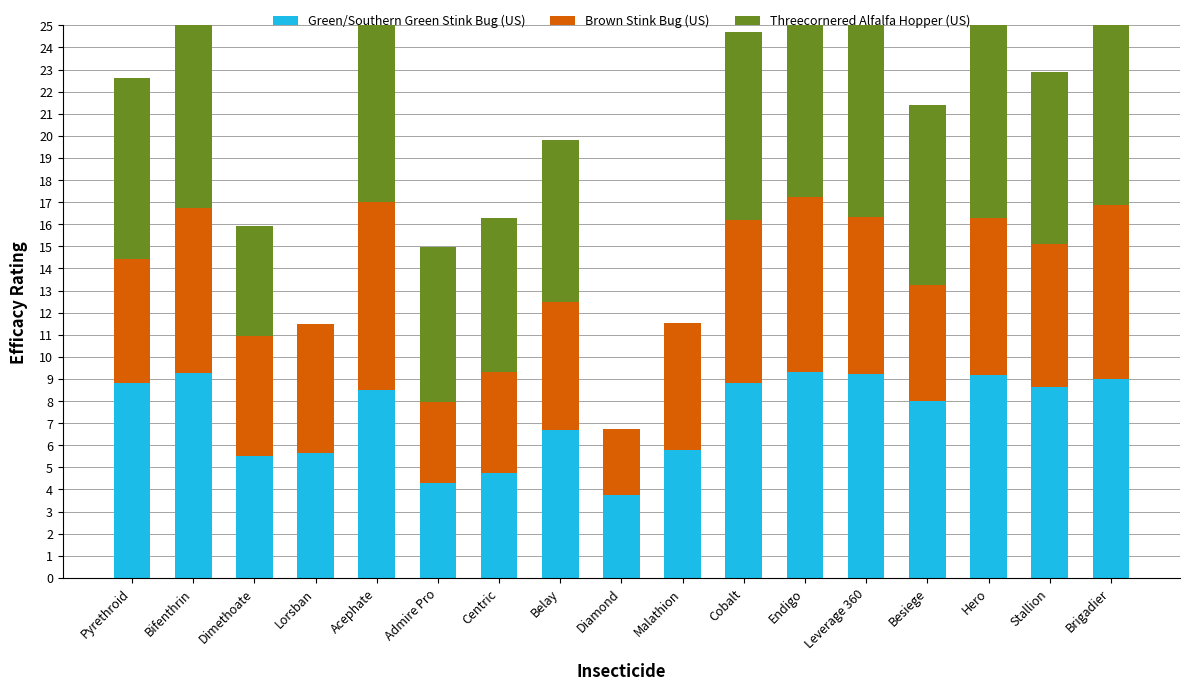

The value of Green/Southern Green Stink Bug (US) at Diamond is 5.8. True or false?

False